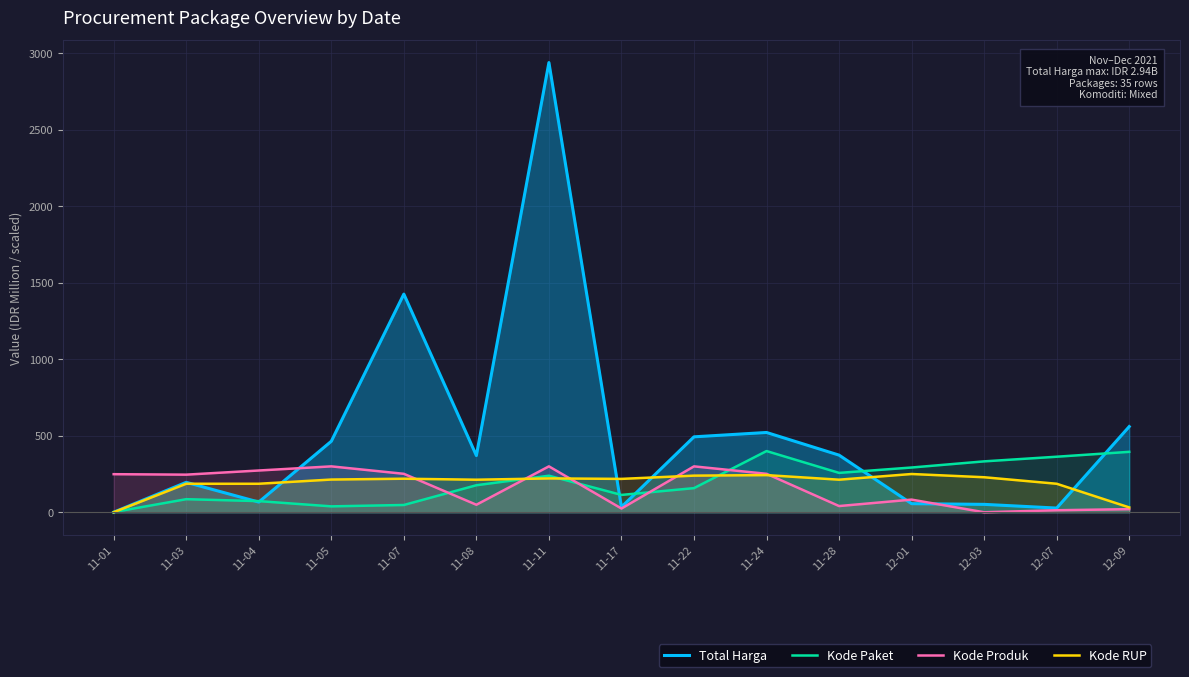

How many lines are shown in the chart?

4